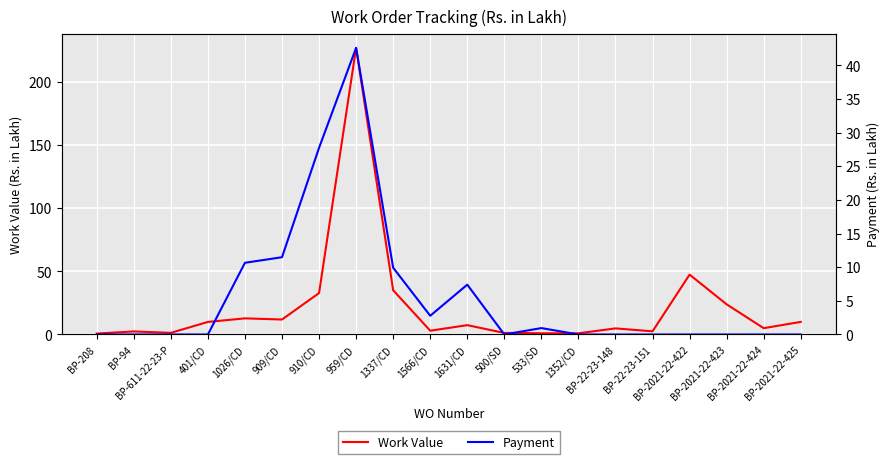

What are all the series names shown in the legend?

Work Value, Payment